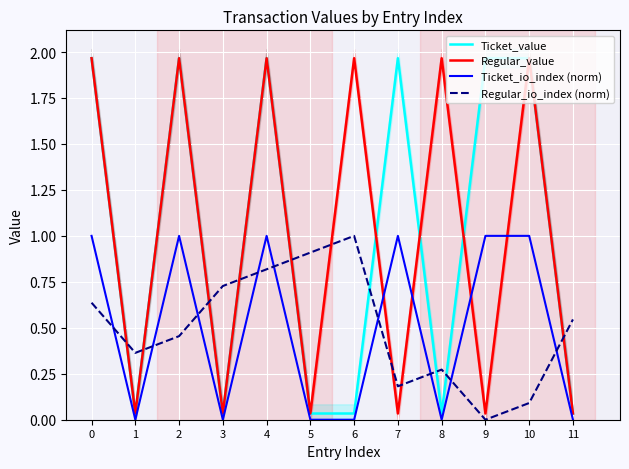

What are all the series names shown in the legend?

Ticket_value, Regular_value, Ticket_io_index (norm), Regular_io_index (norm)